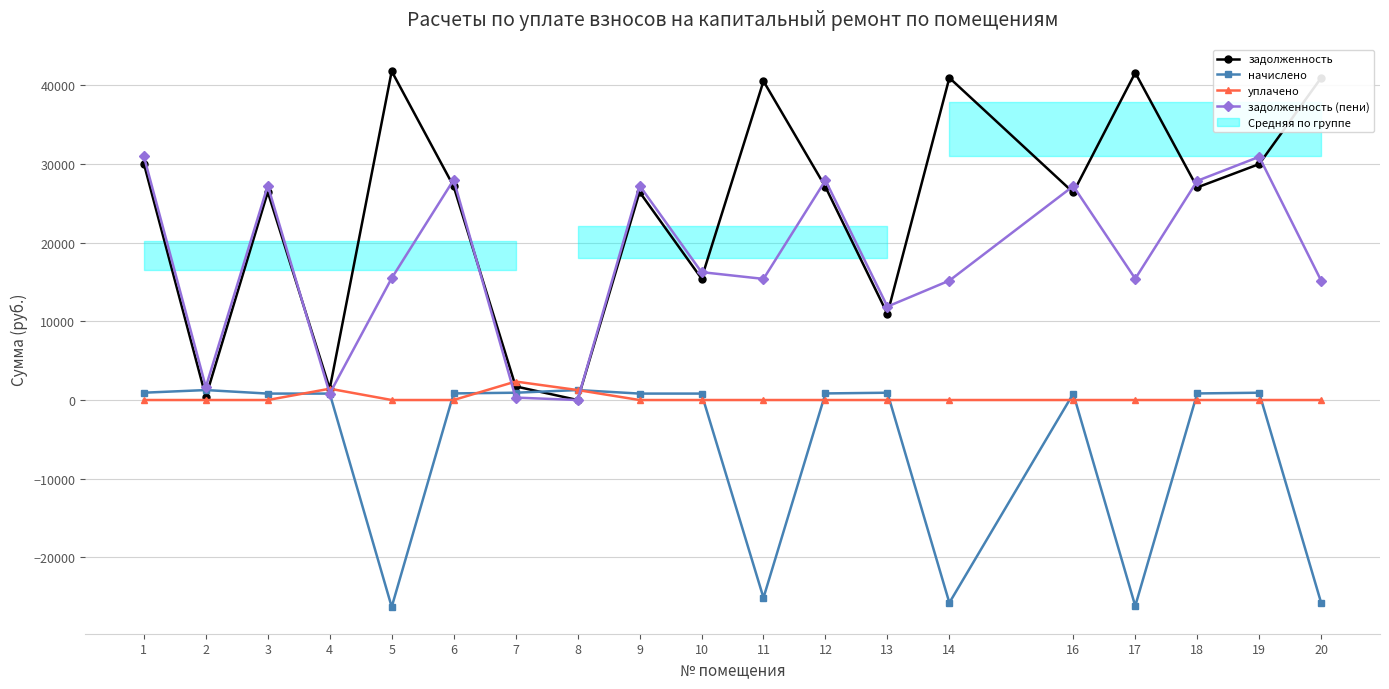

The value of начислено at 14 is -35039.6. True or false?

False